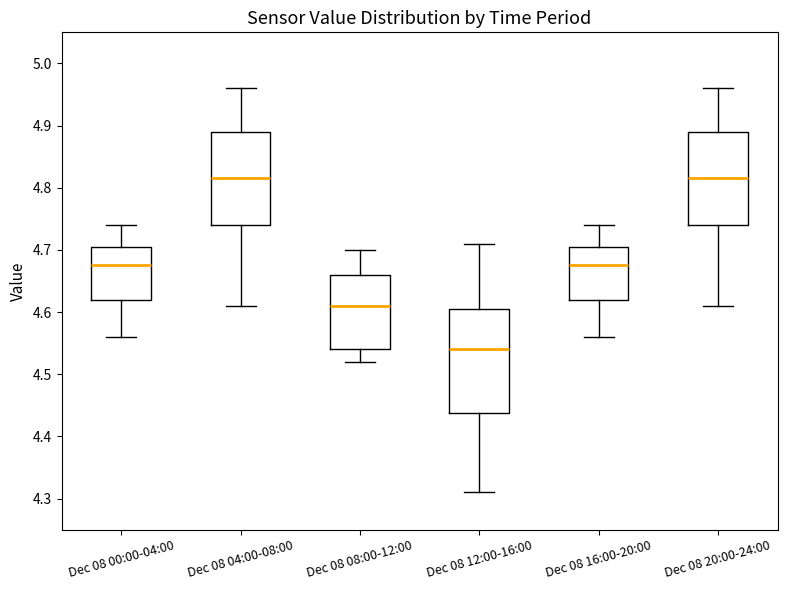

Which box's median line is the lowest?

Dec 08 12:00-16:00